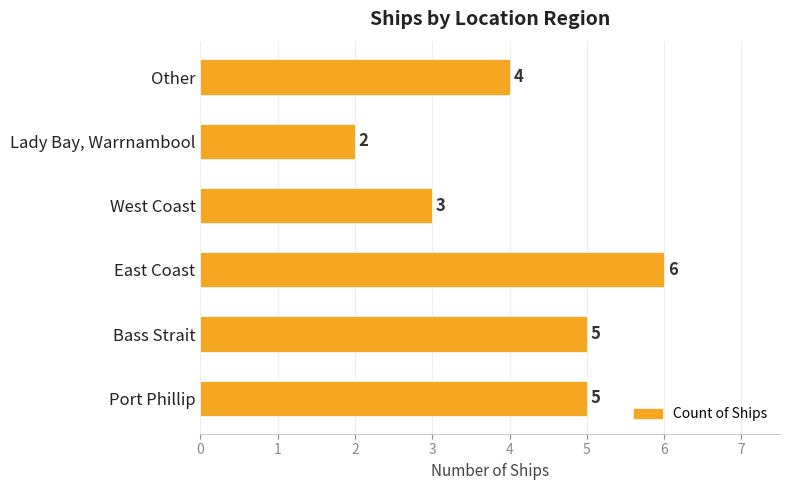

Reading bottom to top, what are all the values shown in this chart?

Port Phillip=5	Bass Strait=5	East Coast=6	West Coast=3	Lady Bay, Warrnambool=2	Other=4